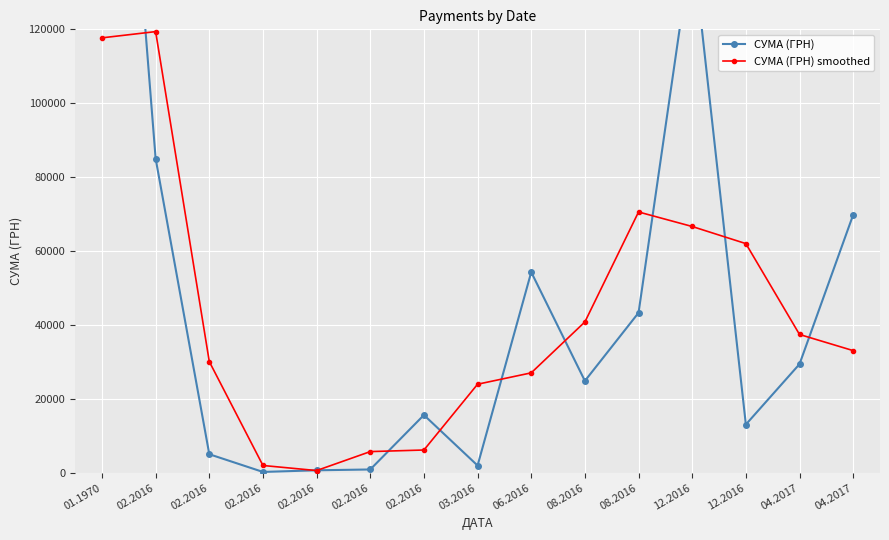

Is this an area chart (filled region under the line)?

No